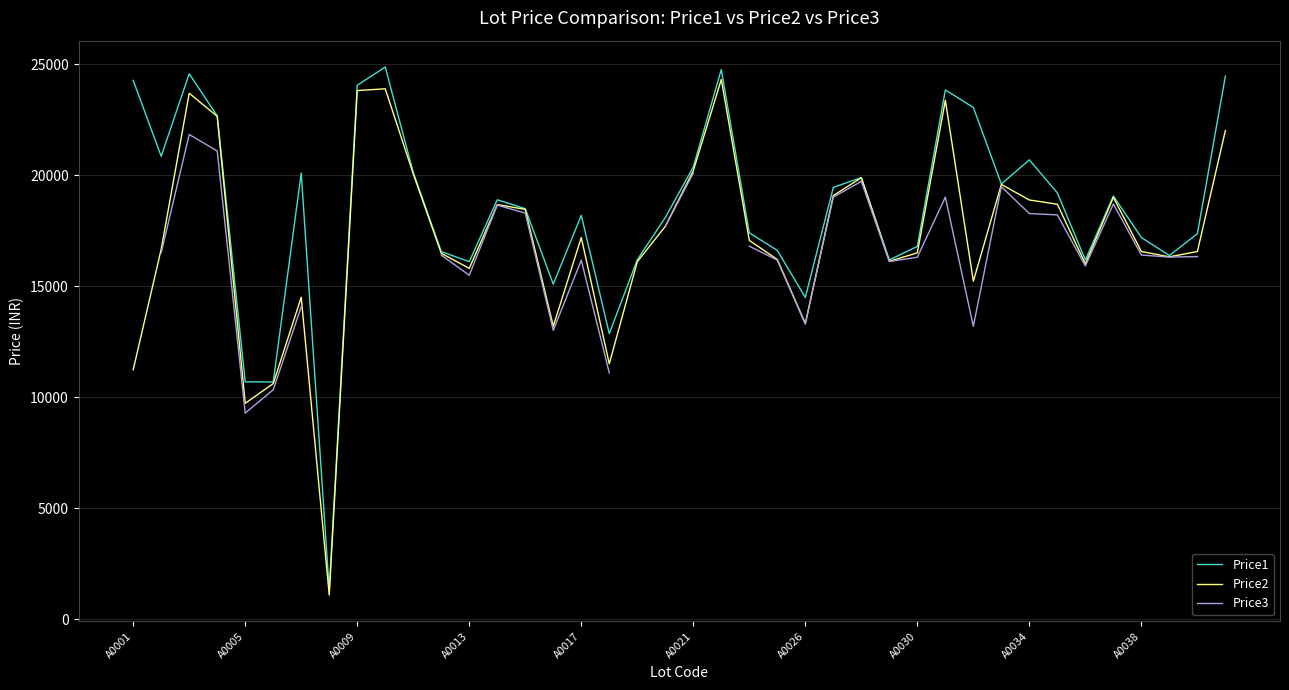

Read the Price2 value at 33.

18699.0